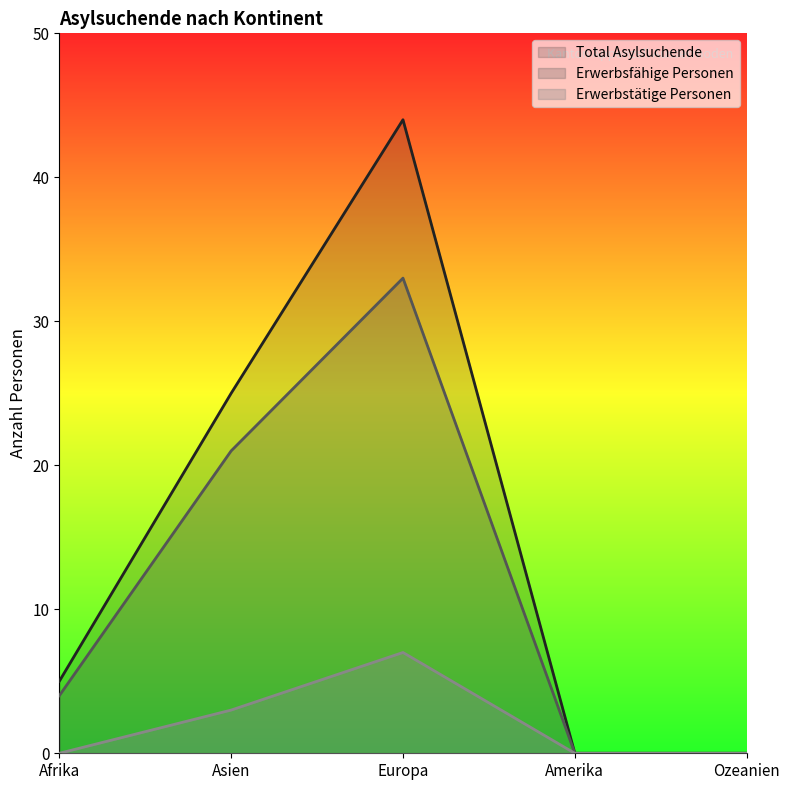

Is the value of Erwerbsfähige Personen at Afrika greater than the value of Erwerbstätige Personen at Asien?

Yes